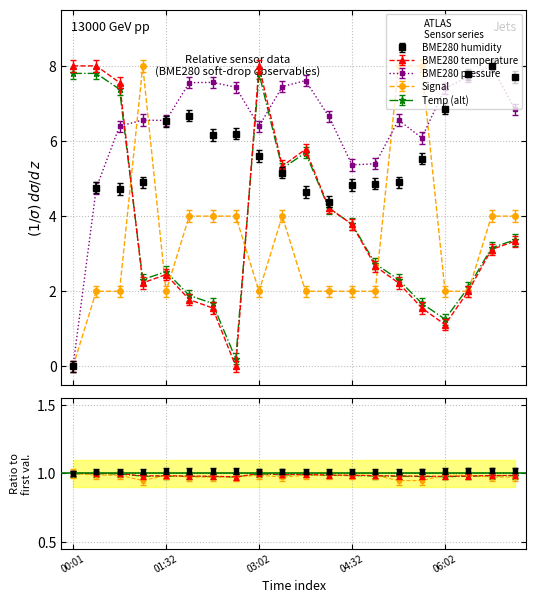

How many data points in BME280_pressure_norm are above 6?

16